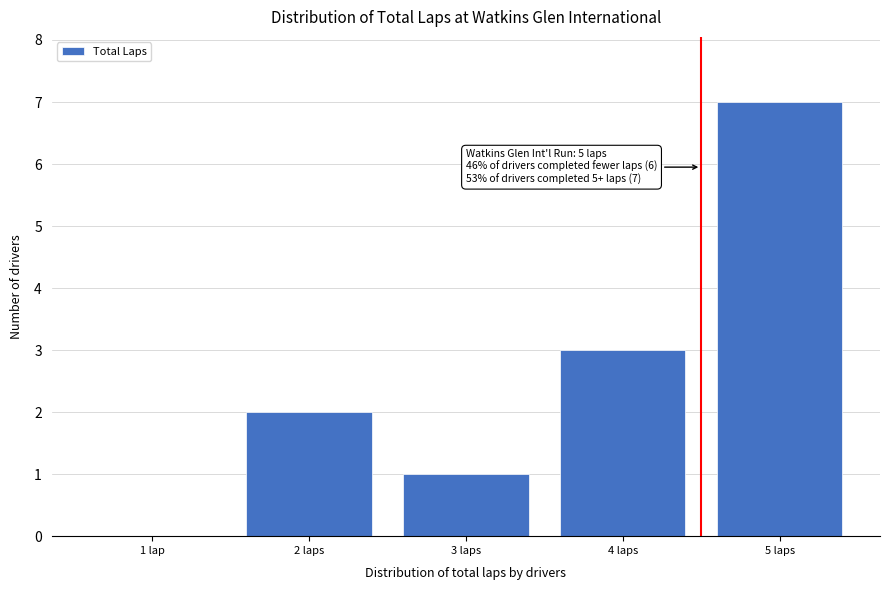

Reading left to right, list all the values displayed in this chart.

1 lap=0	2 laps=2	3 laps=1	4 laps=3	5 laps=7